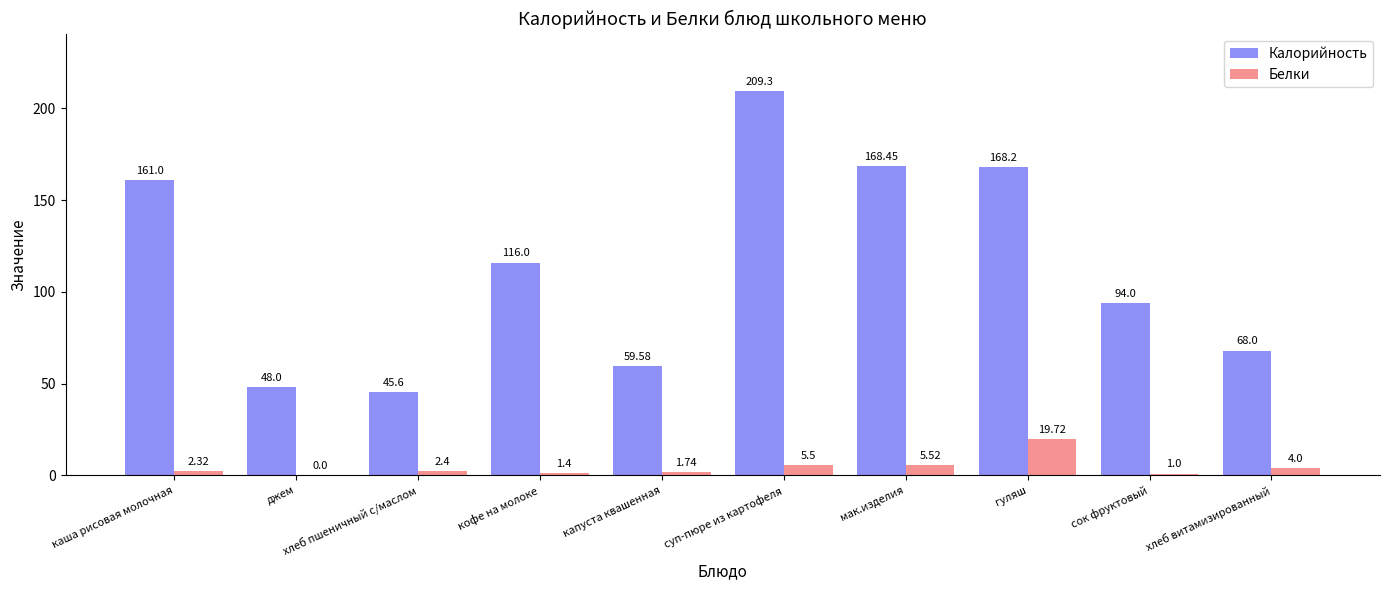

Which series has the largest total across all categories?

Калорийность